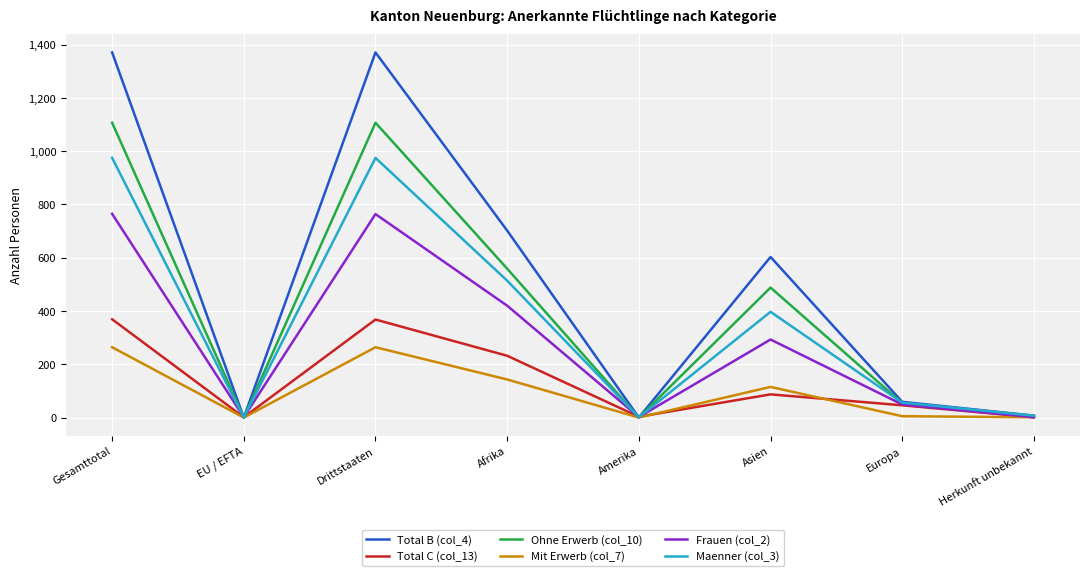

Is the value of Maenner (col_3) at Europa greater than the value of Frauen (col_2) at Herkunft unbekannt?

Yes